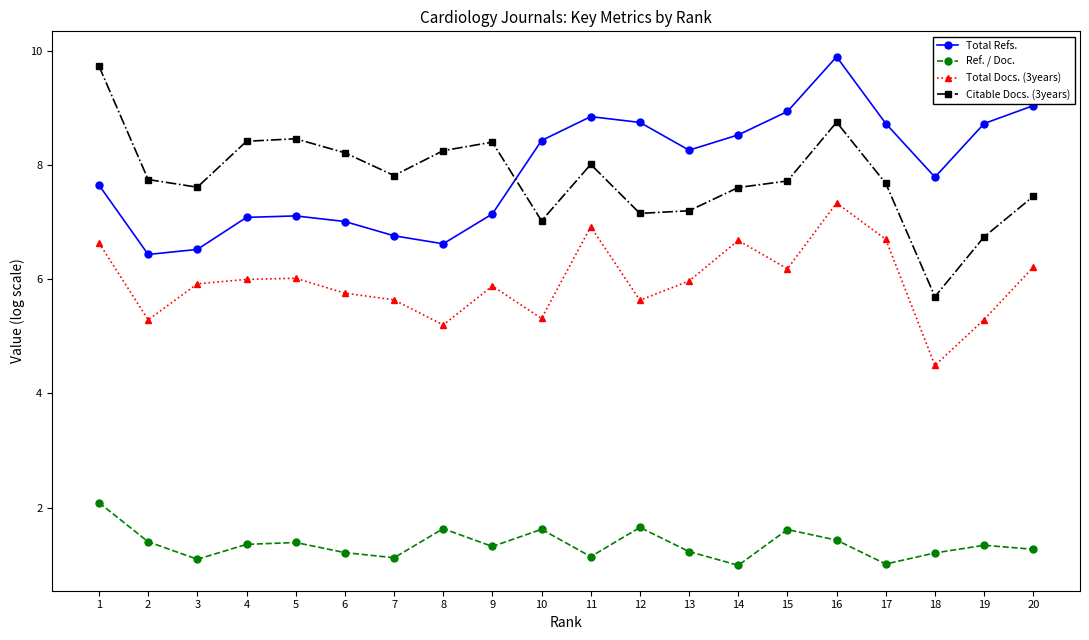

At which category does Total Docs. (3years) reach its first local valley?

2